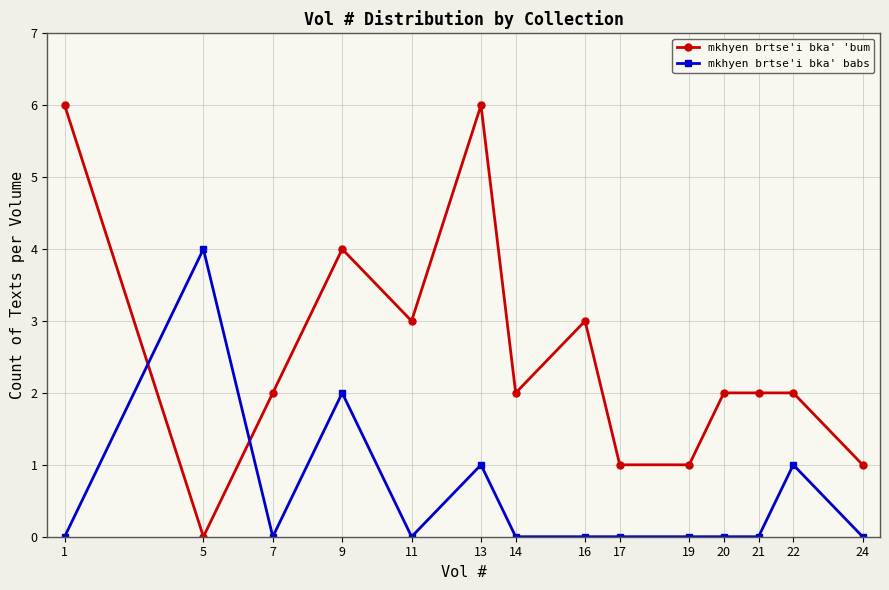

What is the spread (max minus min) of values at 13?

5